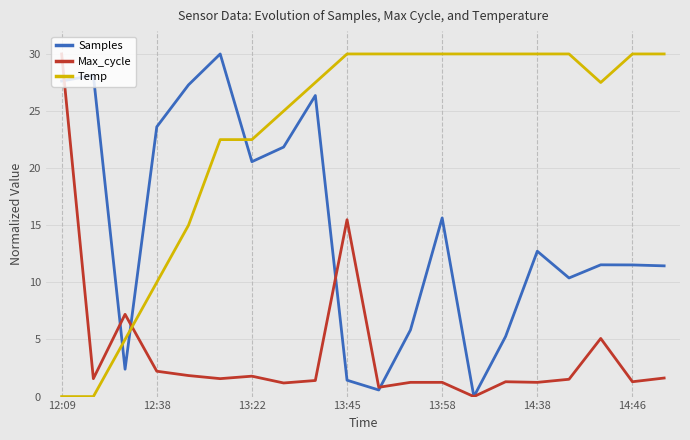

How many times do Temp and Max_cycle cross each other?

1